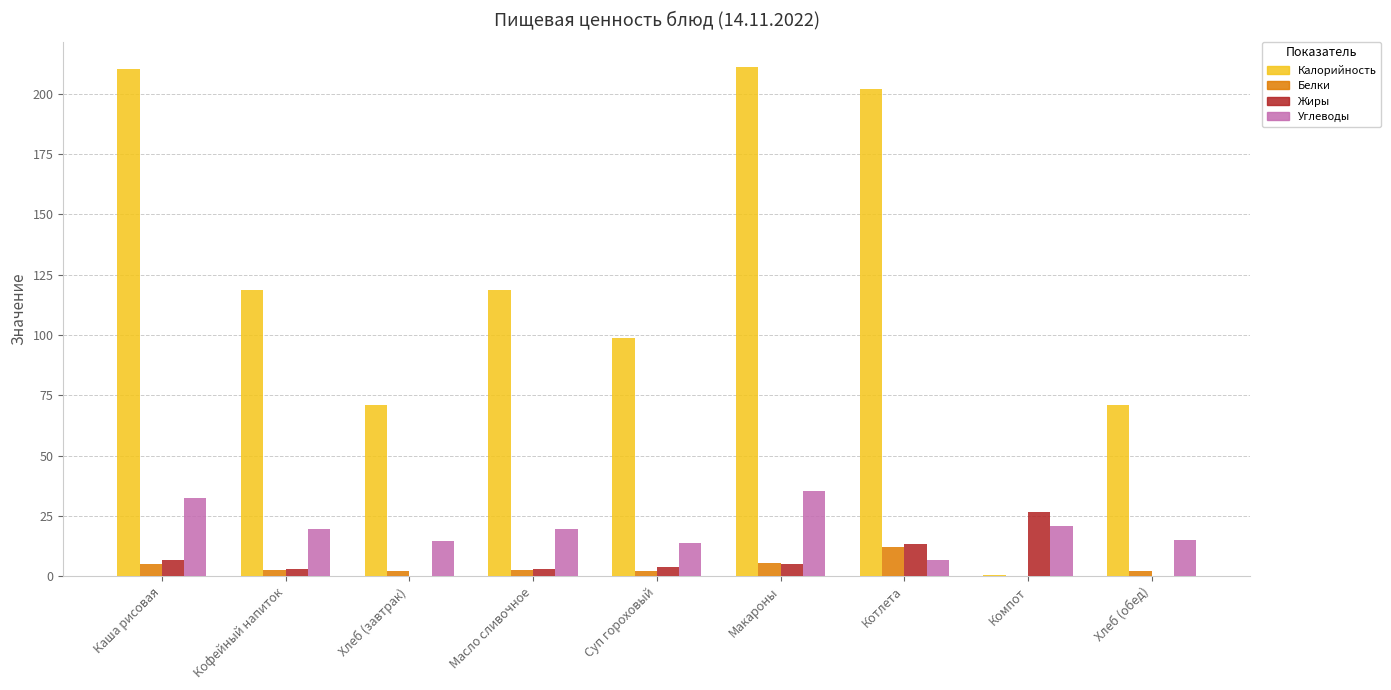

Which series has the largest total across all categories?

Калорийность